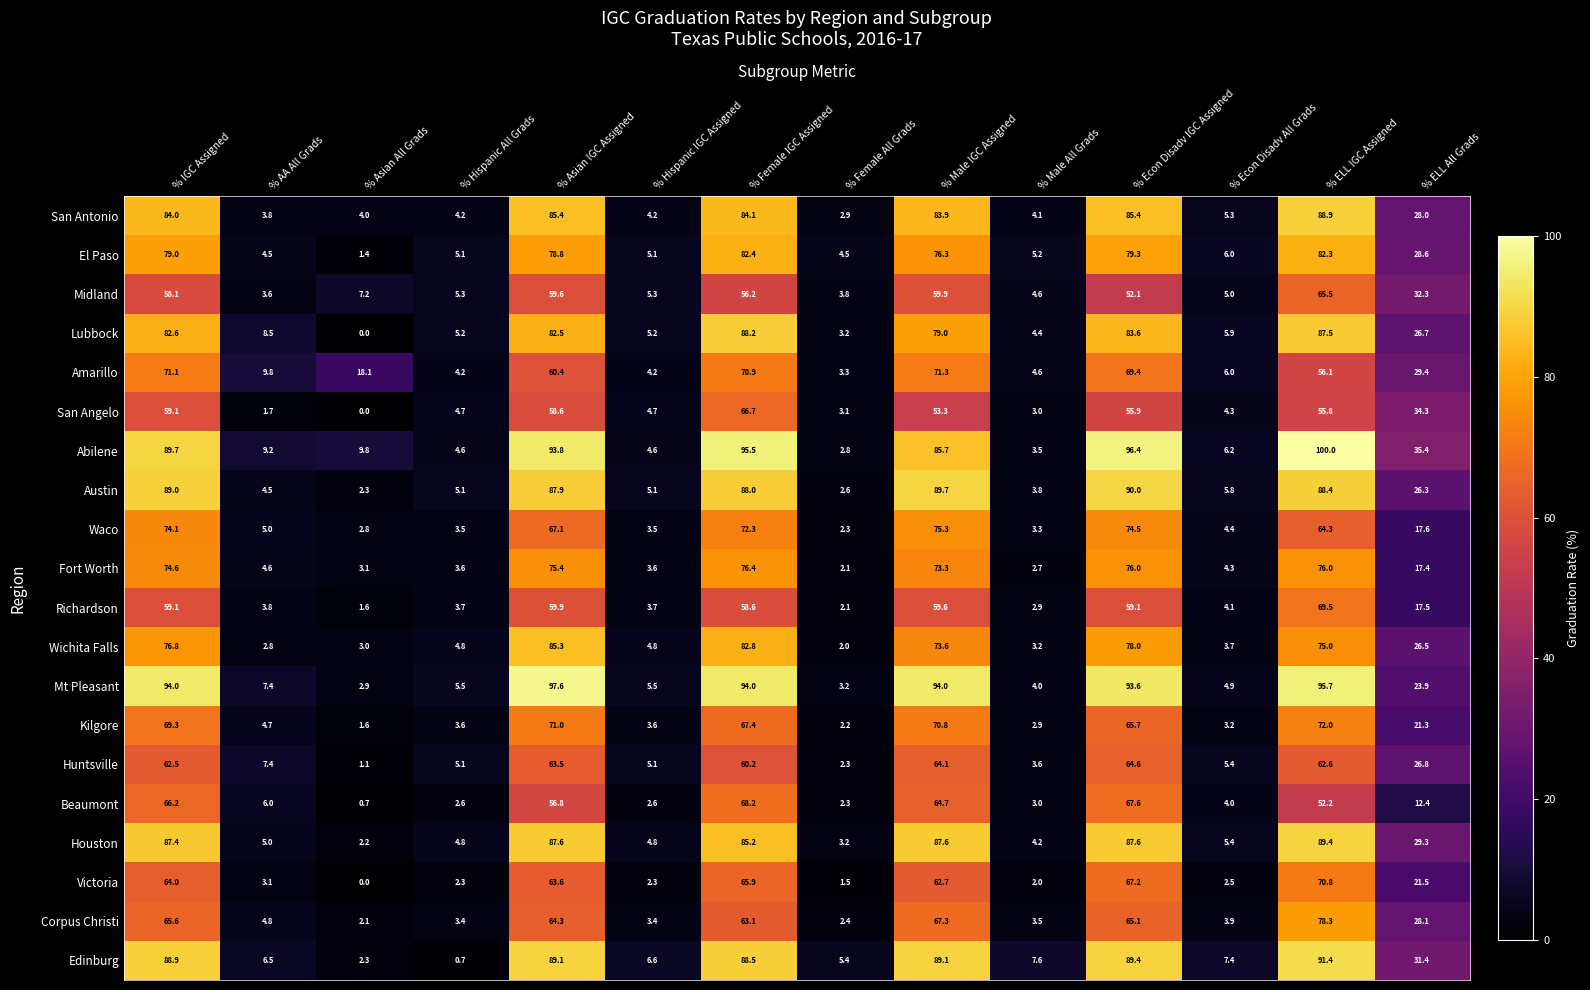

What is the minimum value for Kilgore?

1.6